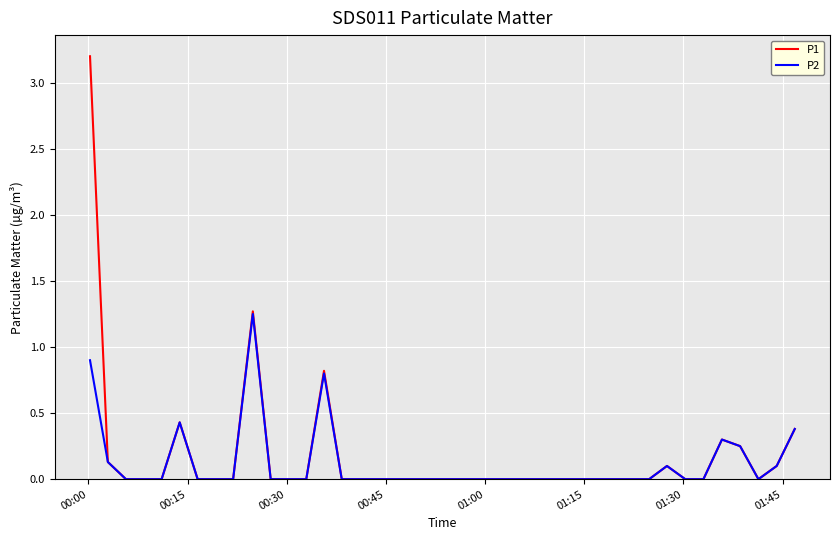

List the series in order of their peak value, lowest first.

P2, P1